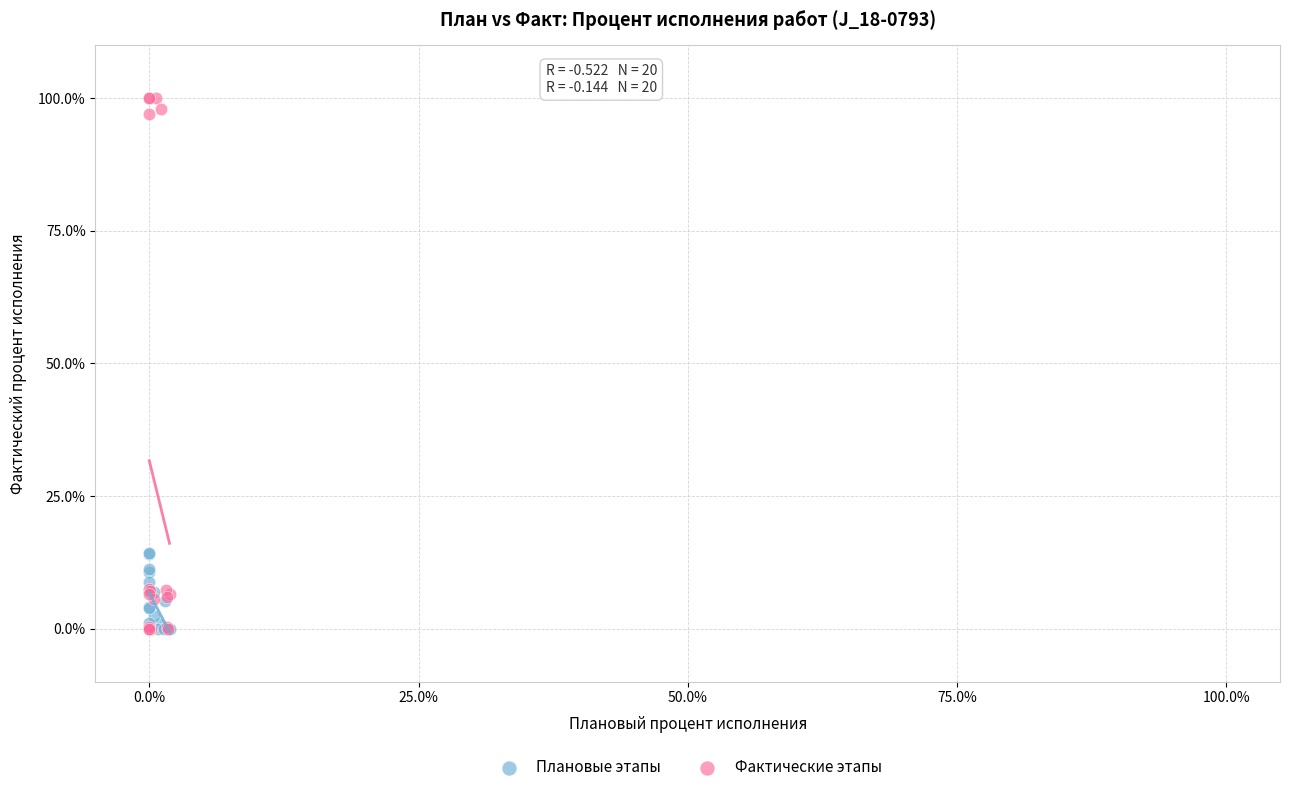

What are all the series names shown in the legend?

Плановые этапы, Фактические этапы